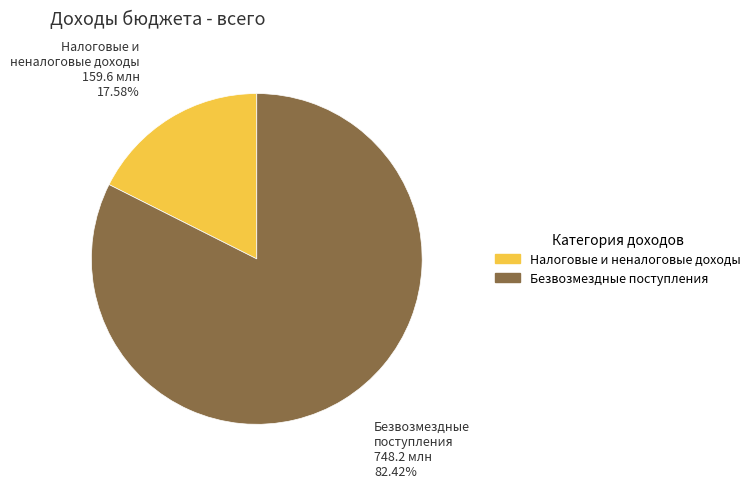

Is there any slice that represents more than half of the pie?

Yes